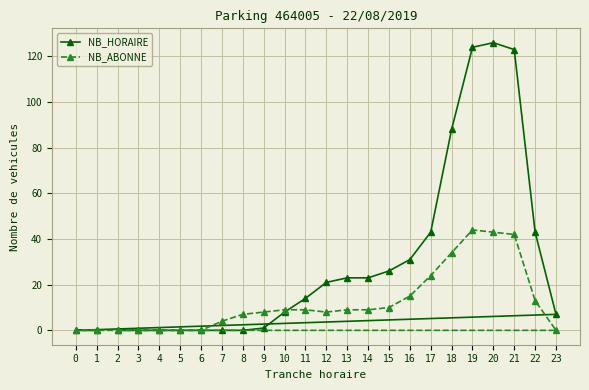

What are all the series names shown in the legend?

NB_HORAIRE, NB_ABONNE